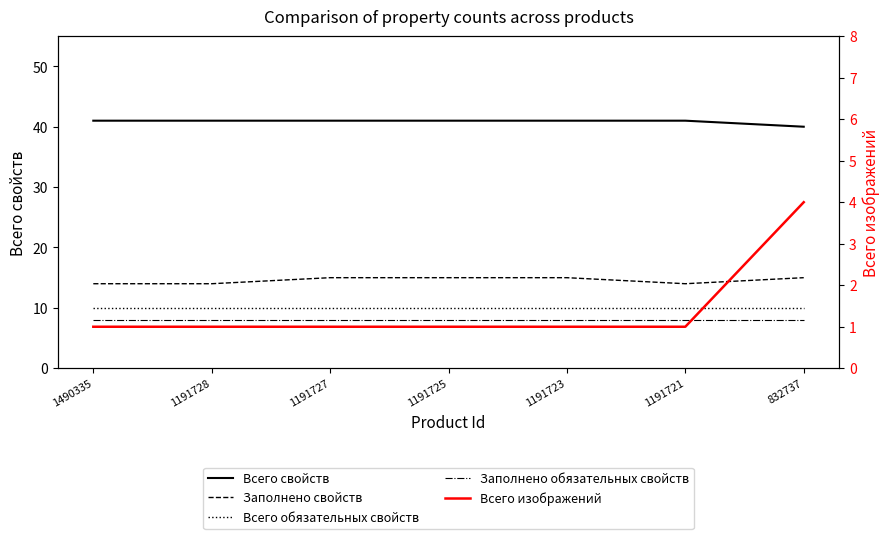

True or false: Всего изображений and Всего свойств cross at least once.

False